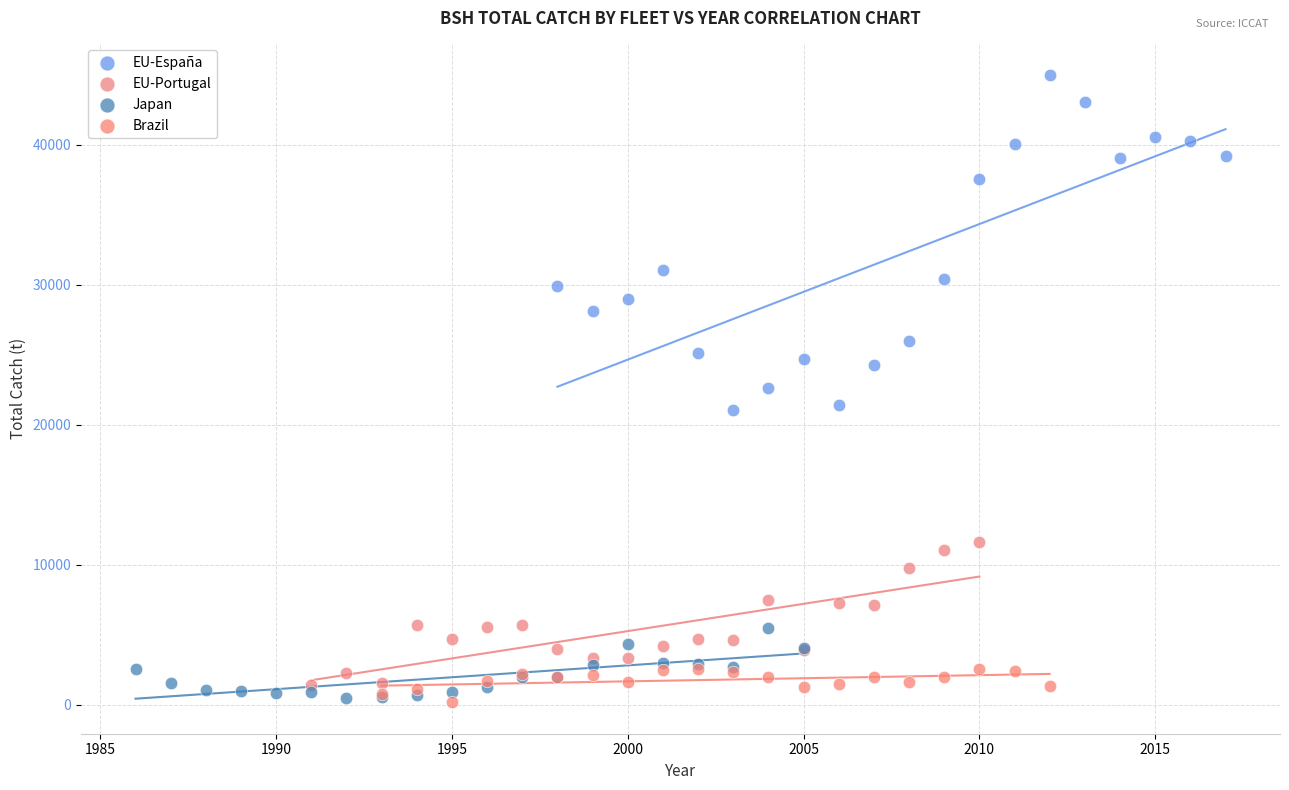

Which series contains the highest Y value?

EU-España